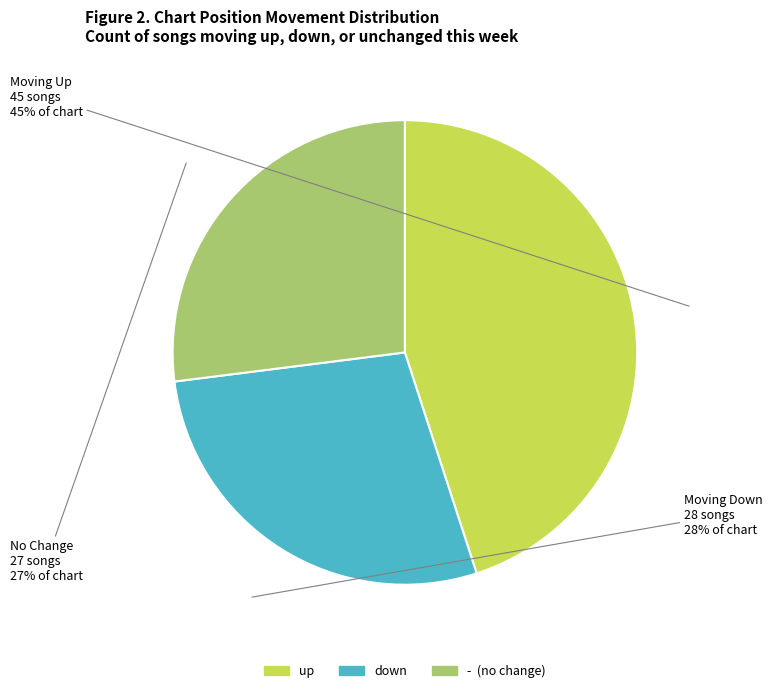

Rank the categories by value from highest to lowest.

up, down, -